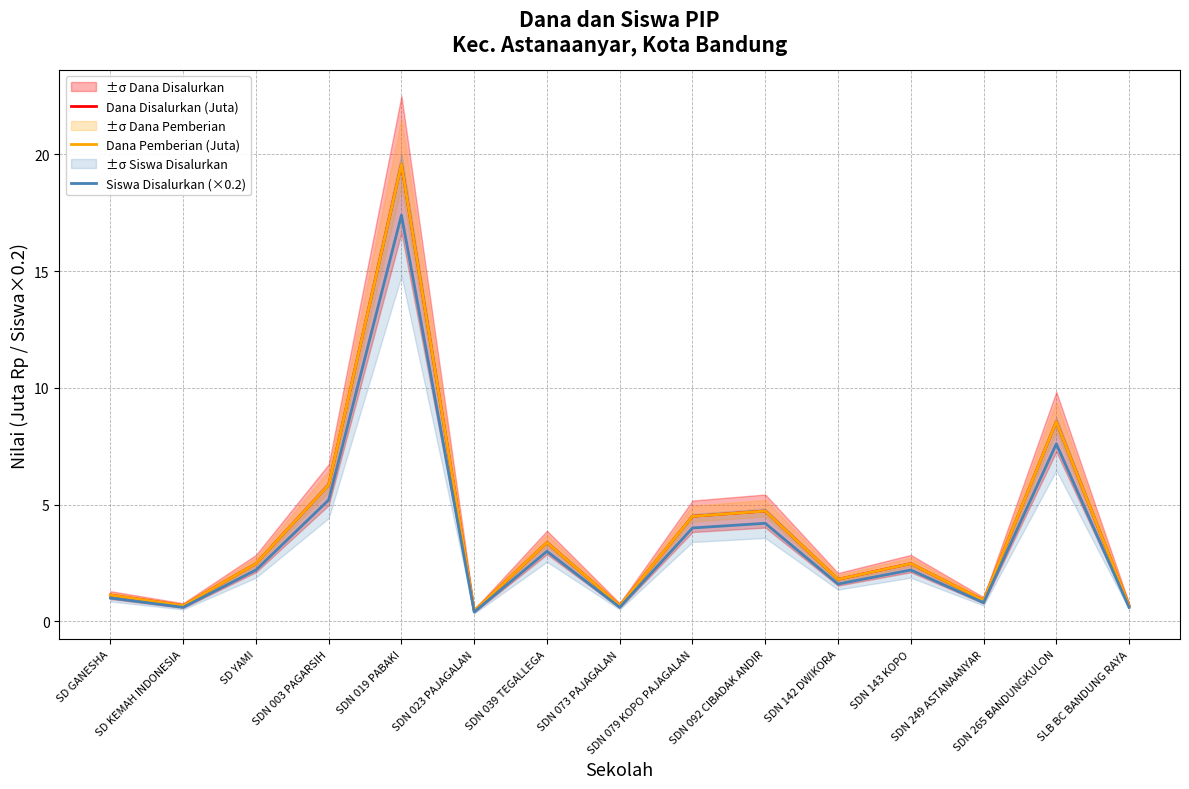

What is the average value of the Siswa Disalurkan (×0.2) series?

3.4